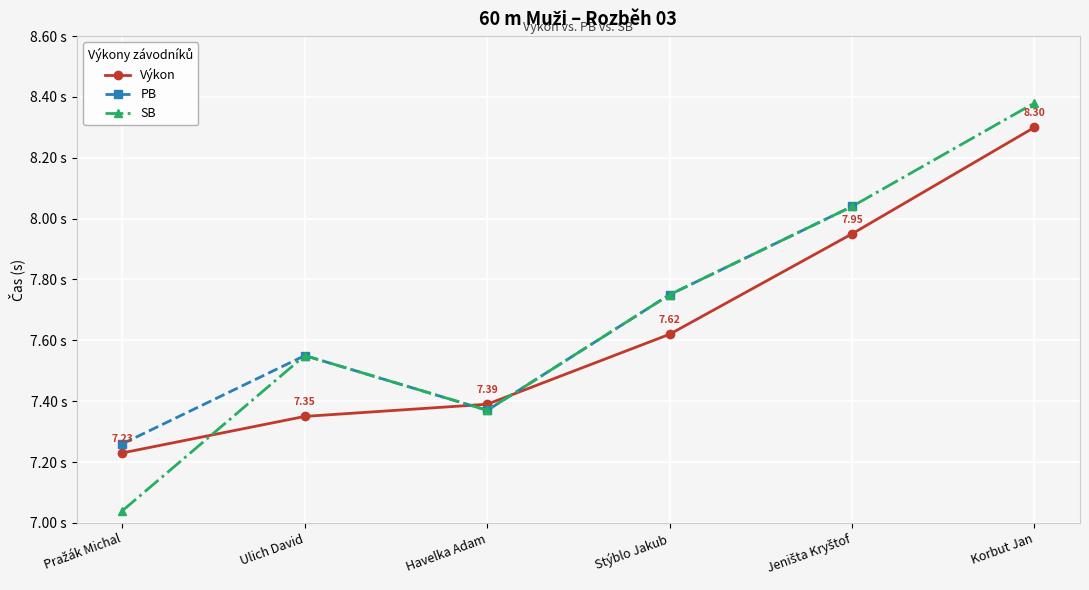

At which category does SB reach its first local valley?

Havelka Adam